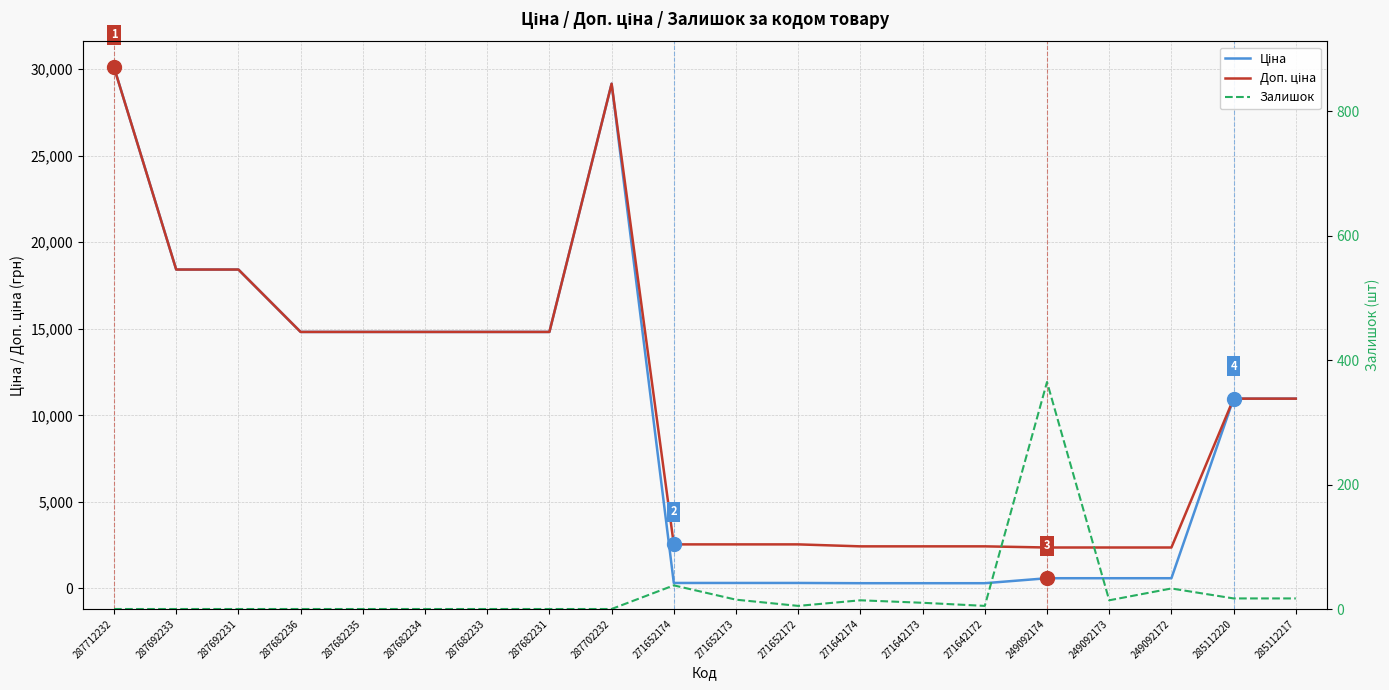

What is the highest value of the Доп. ціна series?

30102.8